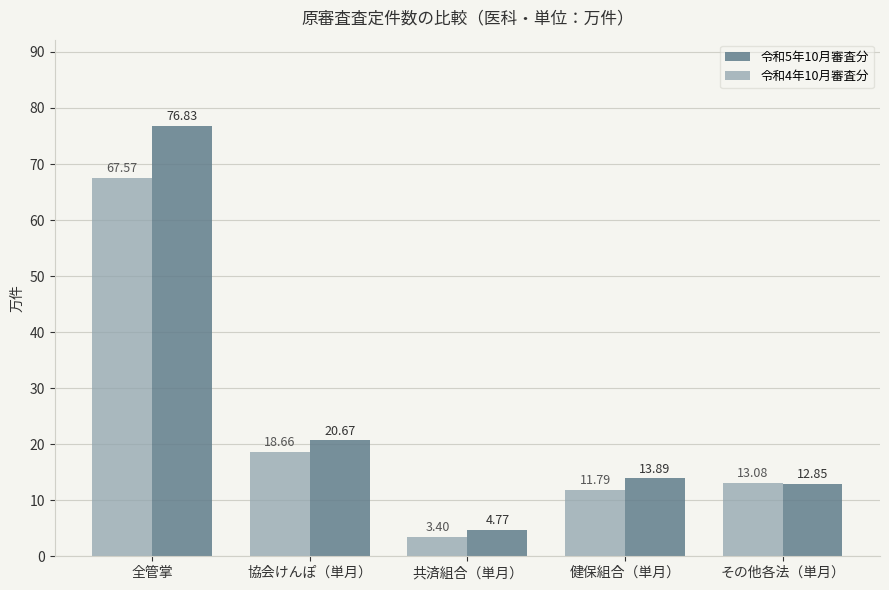

How many values in the 令和5年10月審査分 series exceed 13?

3